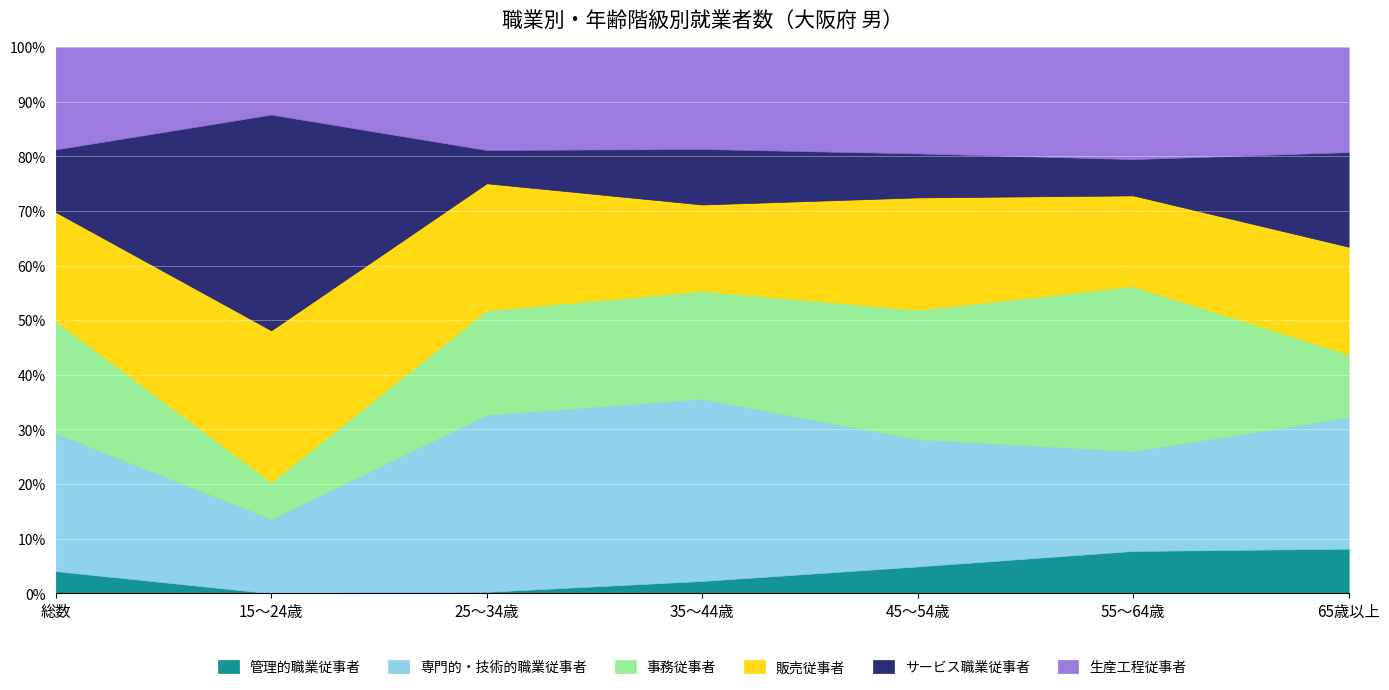

What is the difference between the 生産工程従事者 values at 35～44歳 and 総数?

289